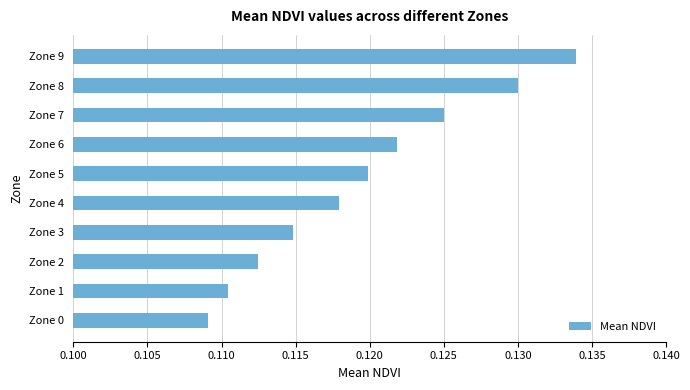

Does the chart contain any negative values?

No